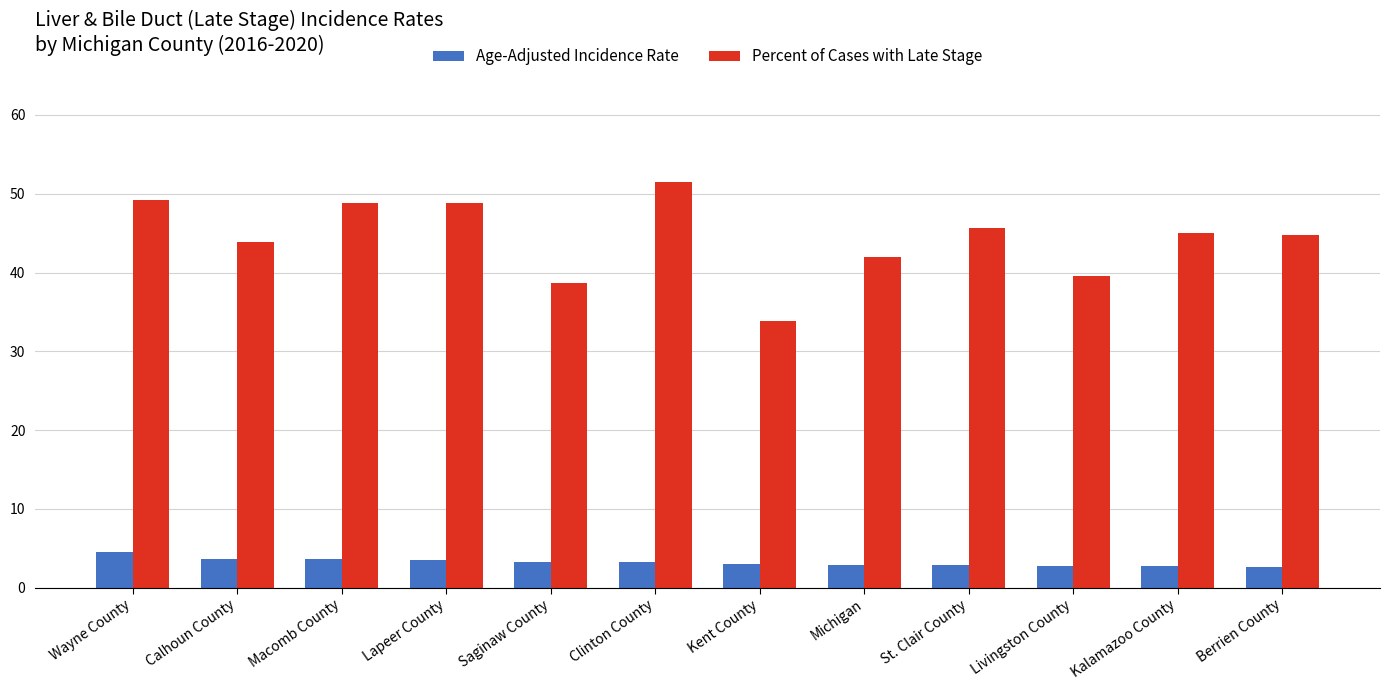

List the series in order of their overall mean, lowest first.

Age-Adjusted Incidence Rate, Percent of Cases with Late Stage